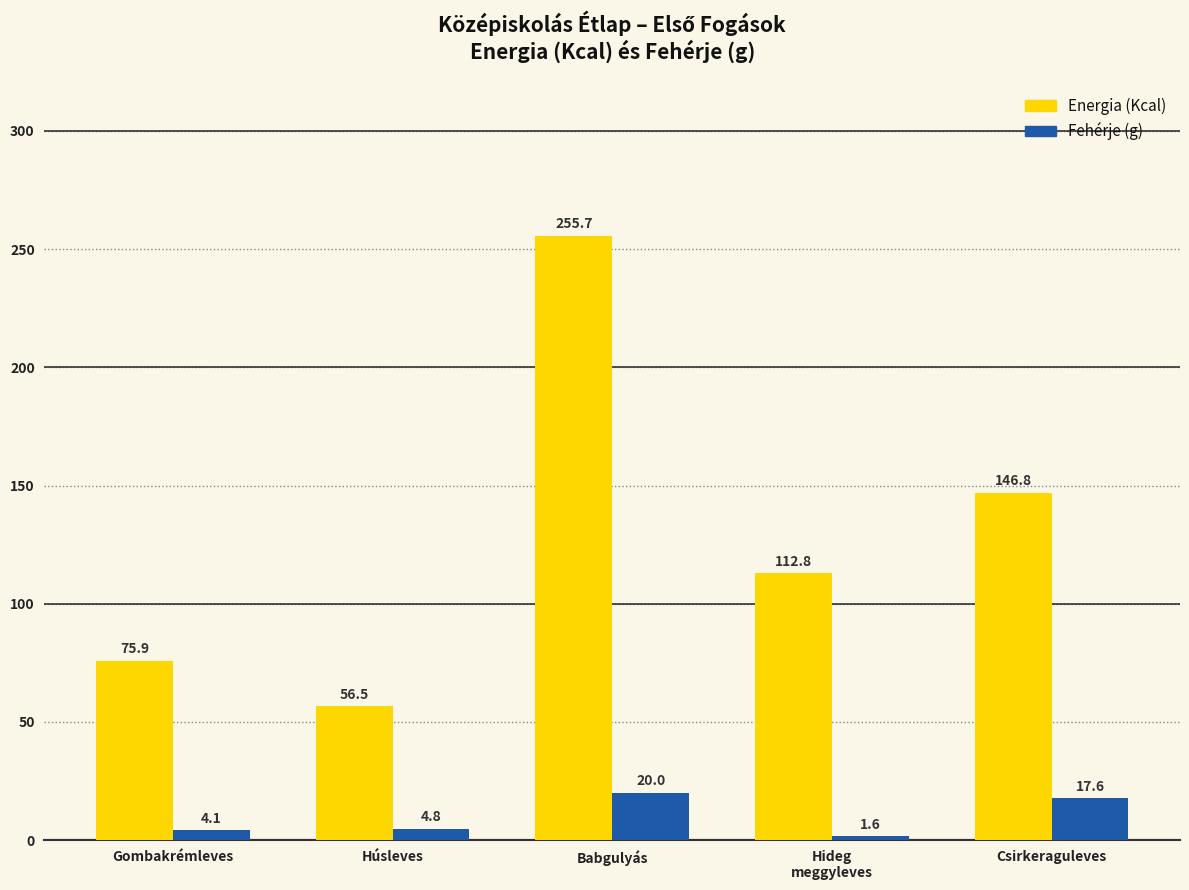

At which label does Energia (Kcal) reach its peak?

Babgulyás